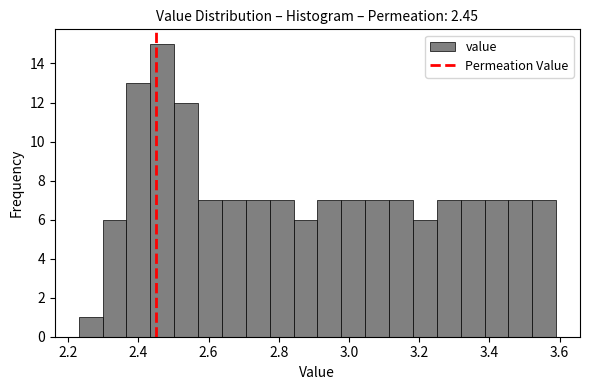

Read against the x-axis, roughly where is the centre of the tallest bar?

2.46